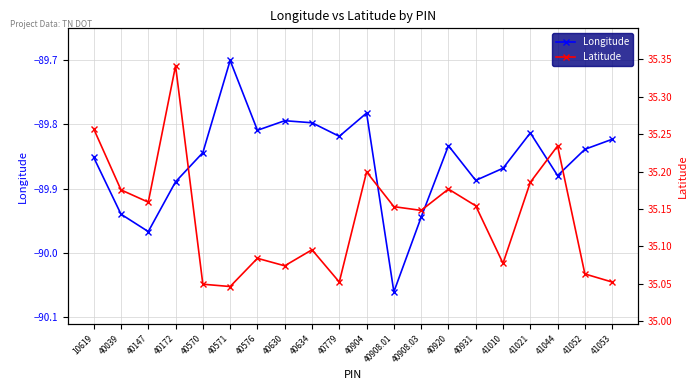

At which label does Latitude reach its peak?

40172